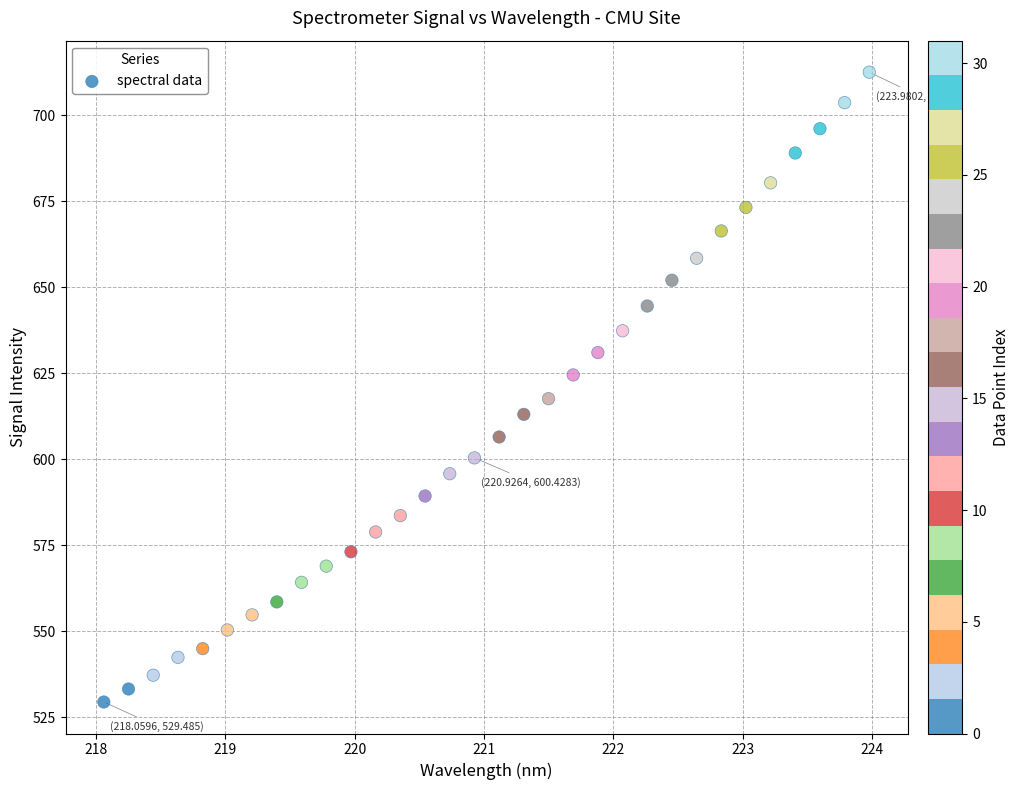

What is the range of X values (max minus min)?

5.9